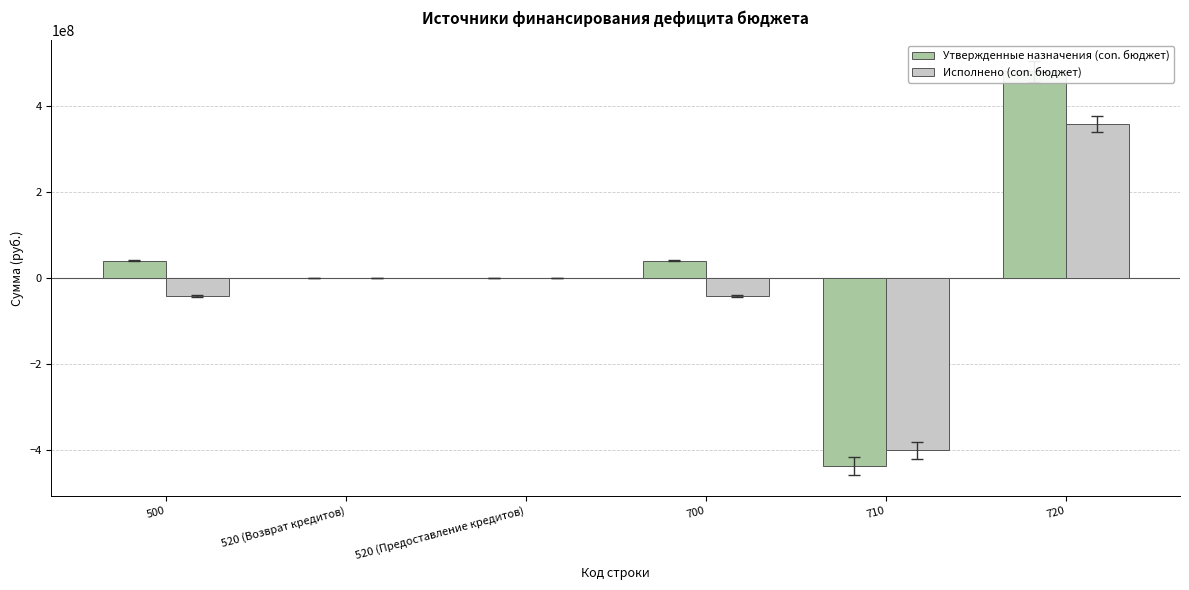

What is the label of the 1st bar from the left?

500